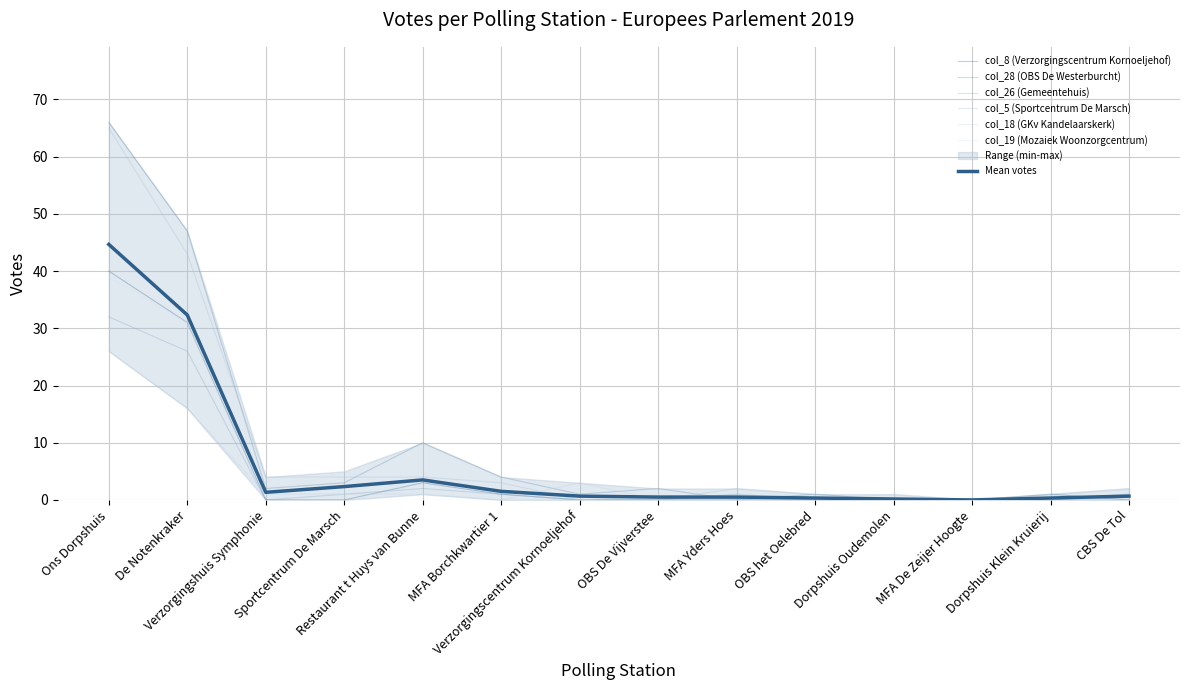

How many data points in col_8 (Verzorgingscentrum Kornoeljehof) are above 0?

5